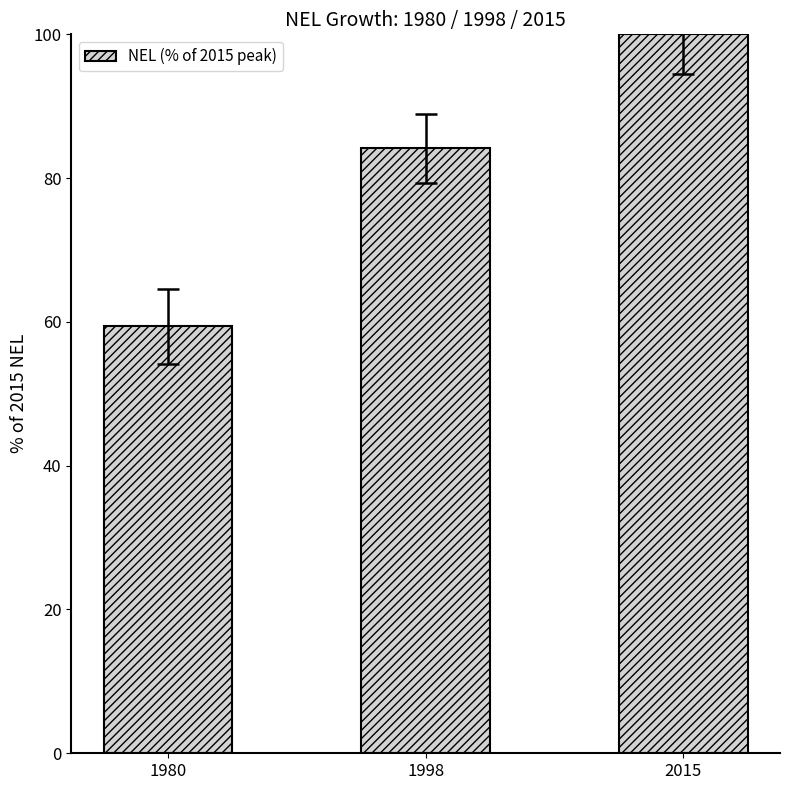

What is the sum of all values?

243.5